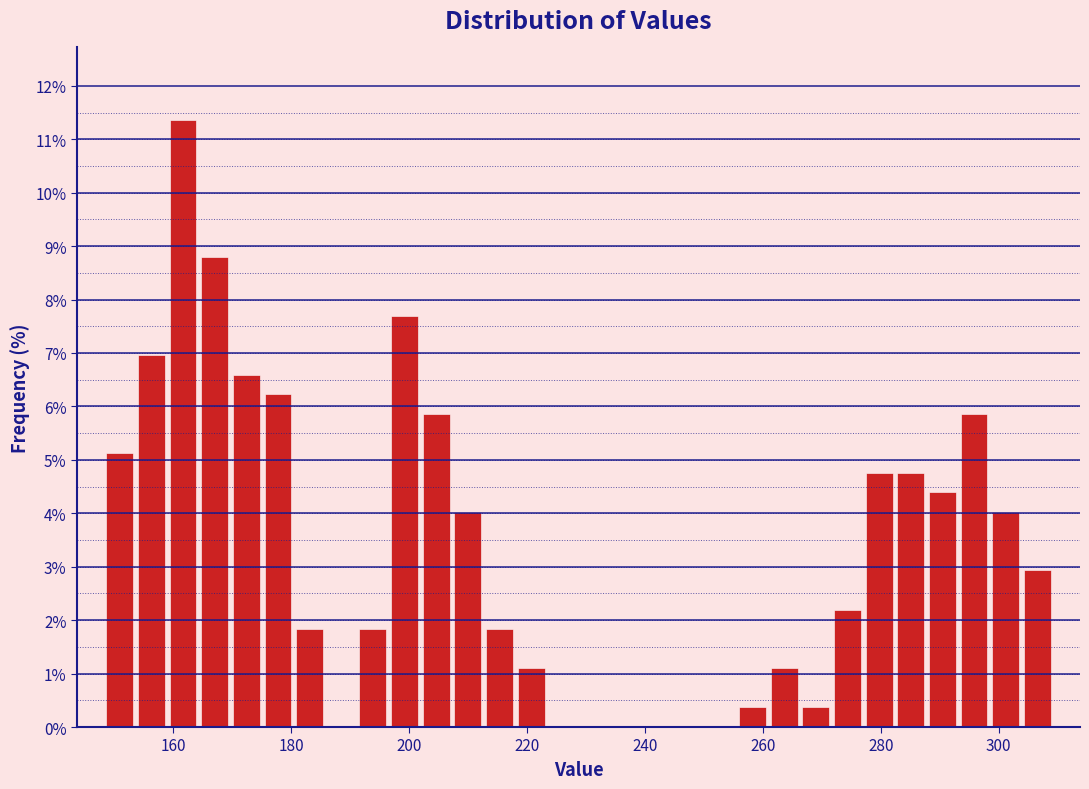

Around what value on the x-axis is the tallest bar? Give the approximate position of its centre, as read against the axis.

162